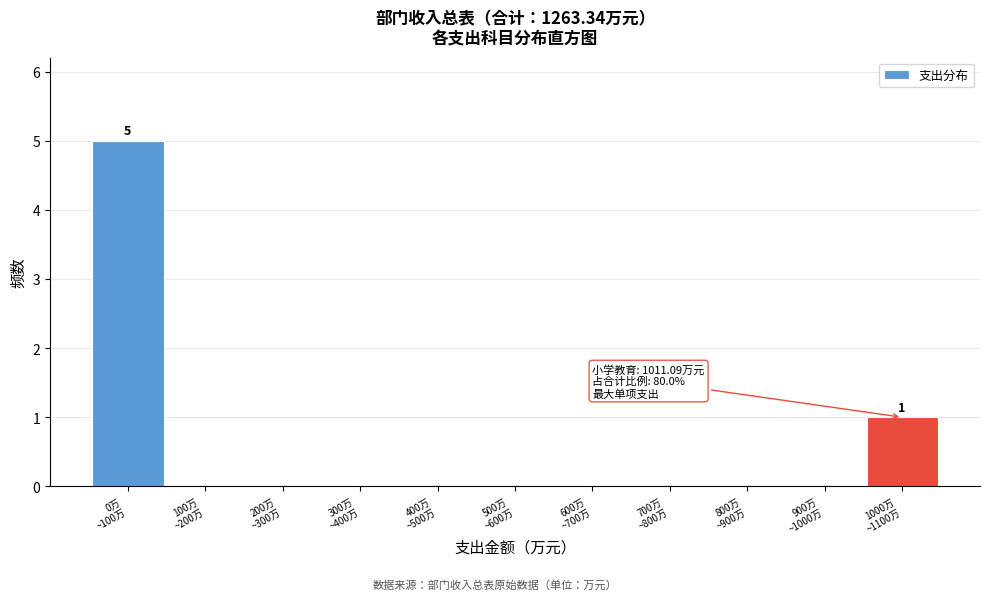

What is the sum of all values?

6